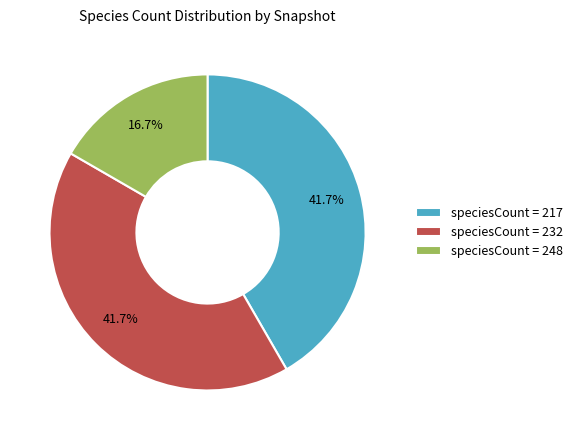

Which slice is the smallest?

speciesCount = 248